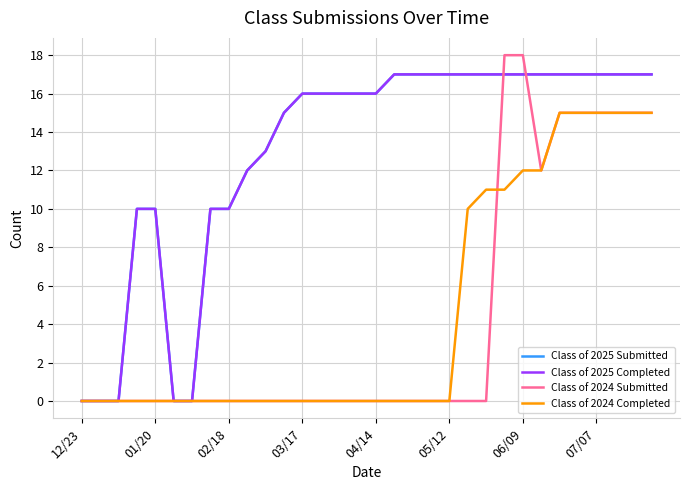

Is this an area chart (filled region under the line)?

No